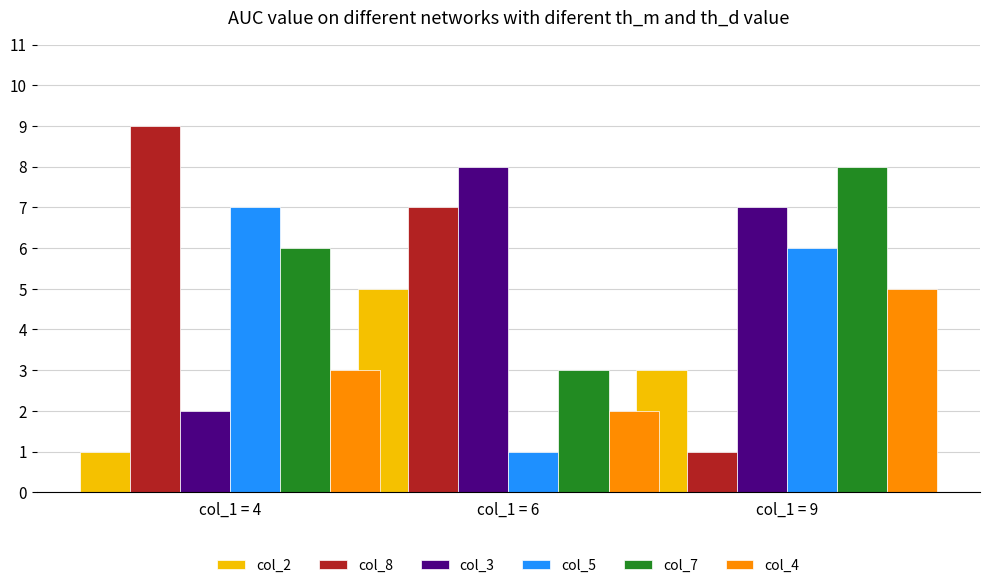

Which series has the largest range (max minus min)?

col_8